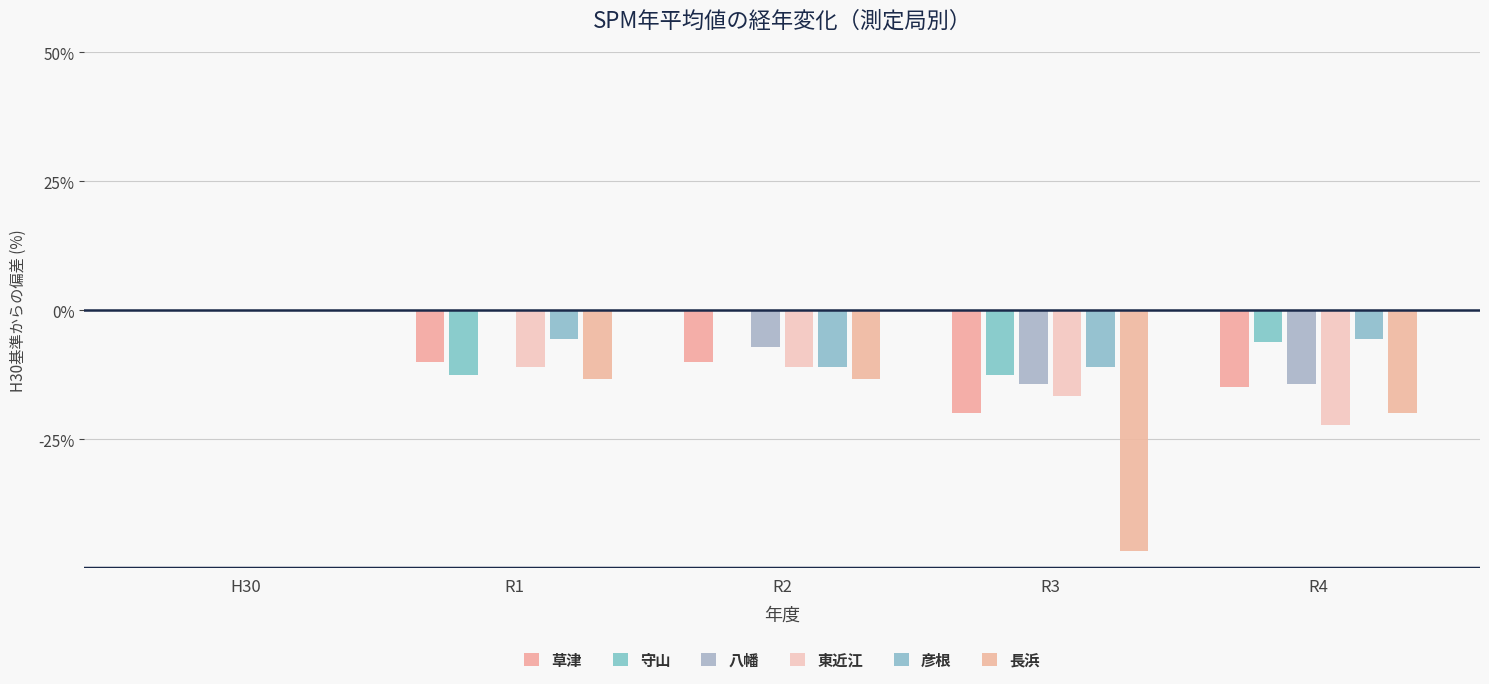

Count the number of categories in the chart.

5